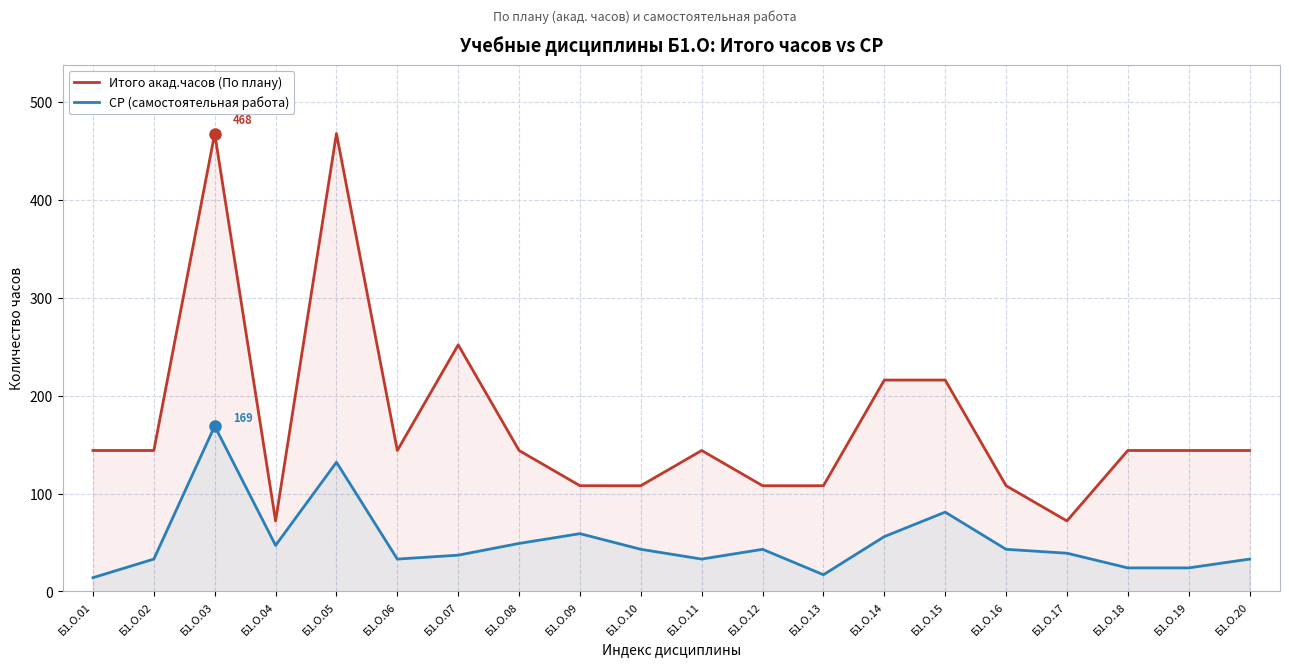

Reading left to right, list all the values displayed in this chart.

Итого акад.часов (По плану): 144	144	468	72	468	144	252	144	108	108	144	108	108	216	216	108	72	144	144	144
СР (самостоятельная работа): 14	33	169	47	132	33	37	49	59	43	33	43	17	56	81	43	39	24	24	33